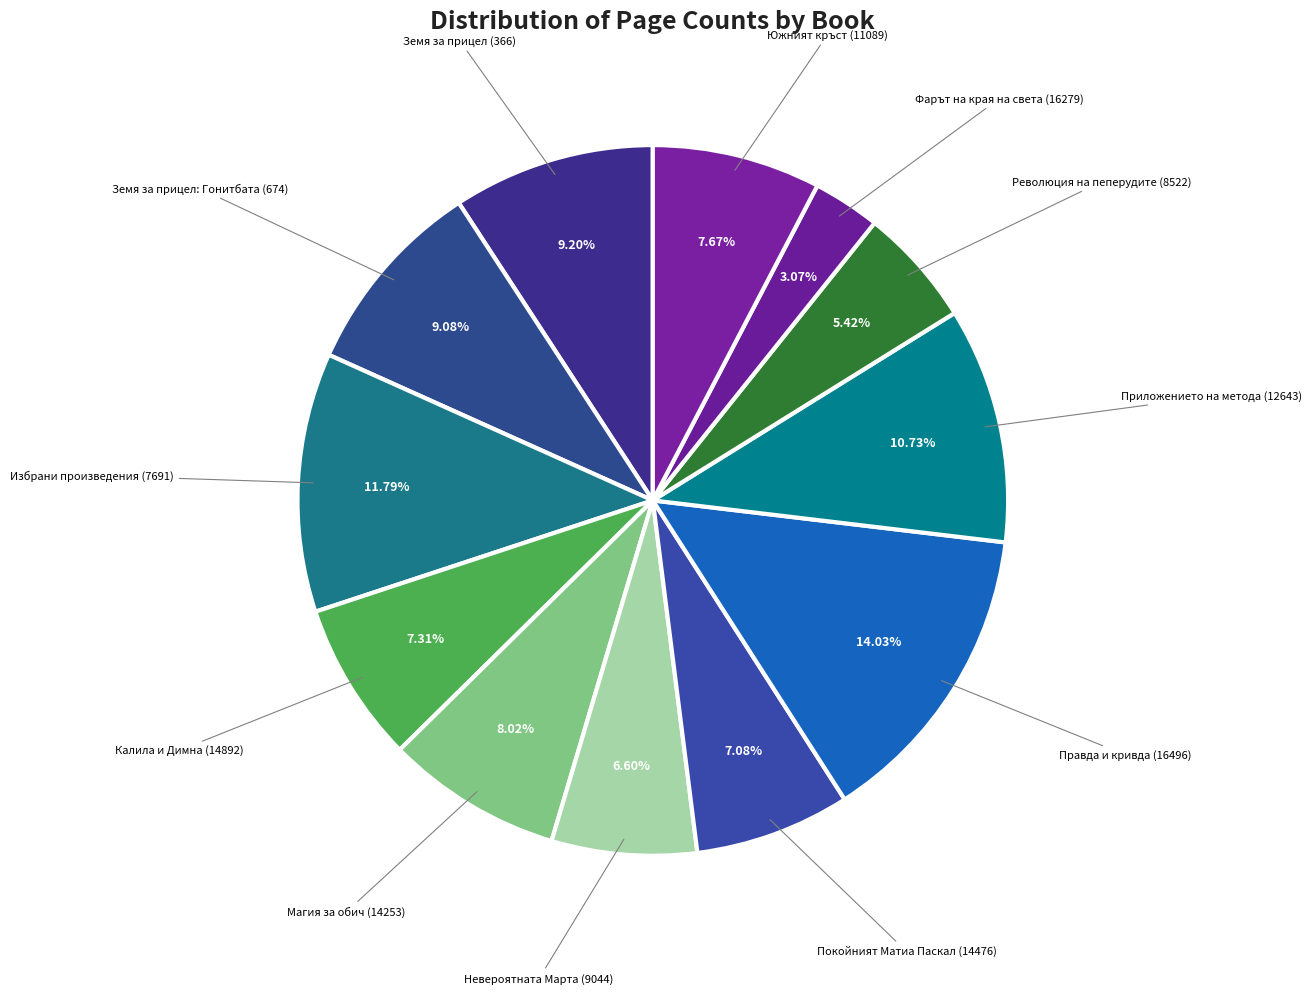

Count the number of slices in the pie.

12